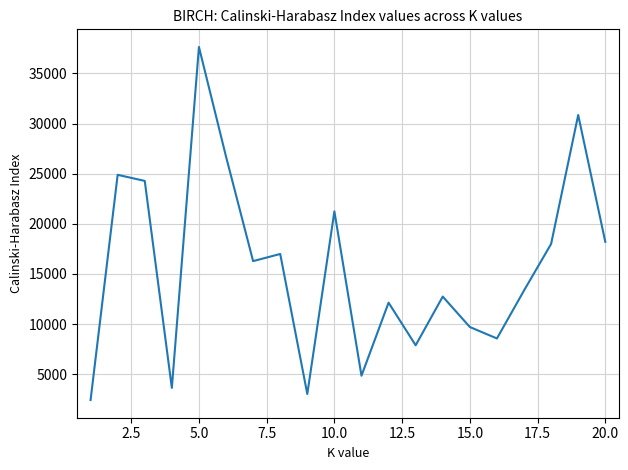

What is the difference between the maximum and minimum values?

35206